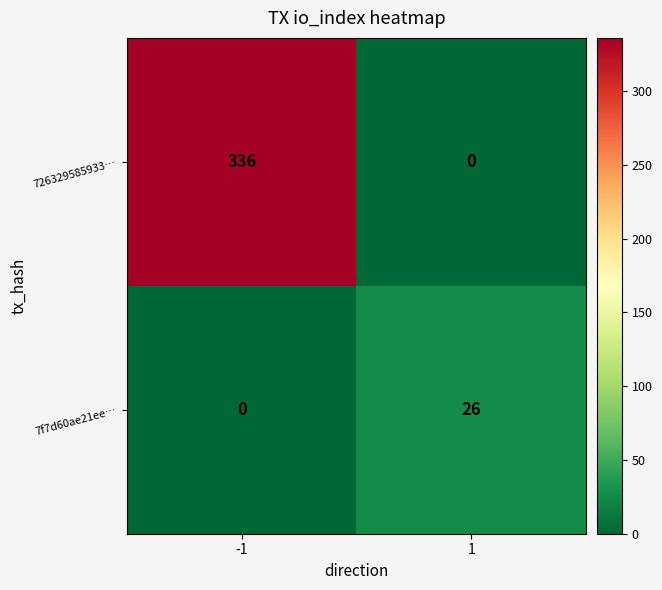

At how many categories does at least one series exceed 156?

1